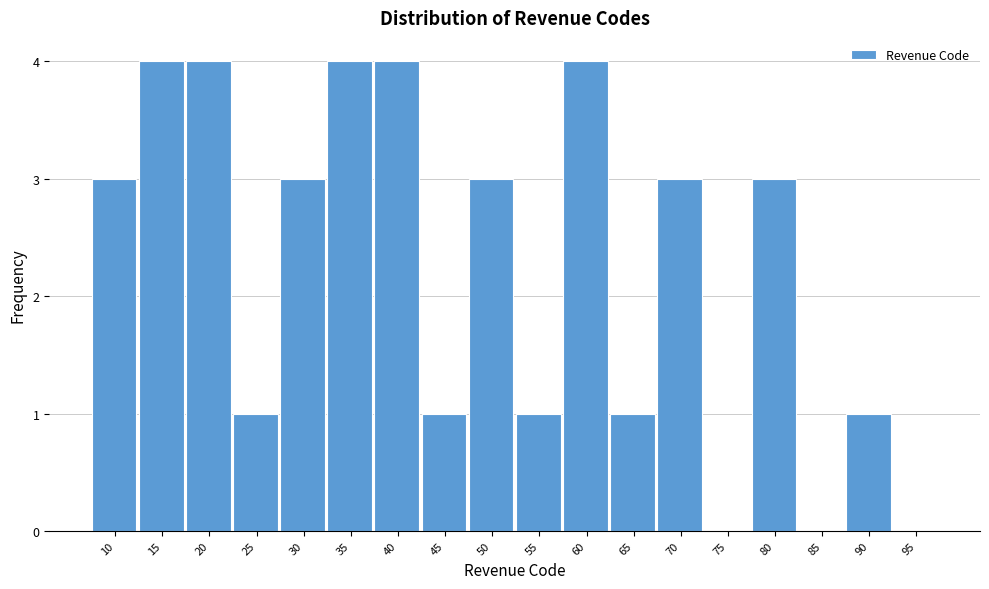

Reading left to right, what are all the values shown in this chart?

10=3	15=4	20=4	25=1	30=3	35=4	40=4	45=1	50=3	55=1	60=4	65=1	70=3	75=0	80=3	85=0	90=1	95=0